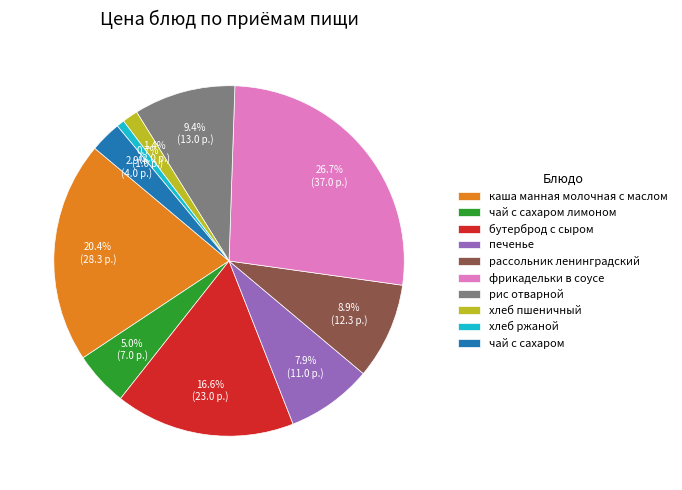

How many slices are in this pie chart?

10